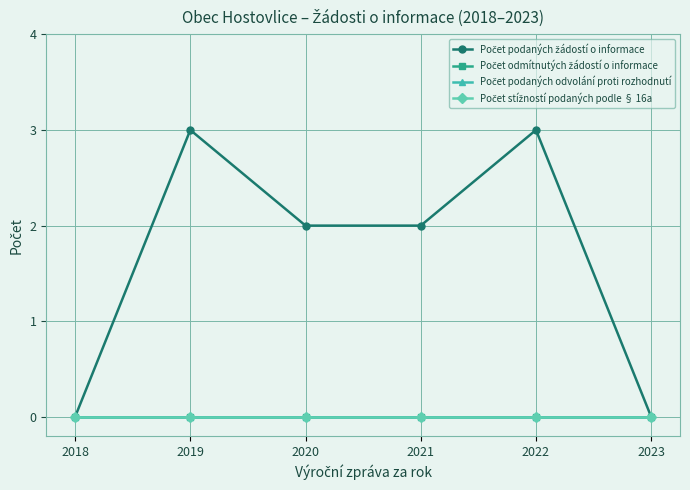

Is this an area chart (filled region under the line)?

No